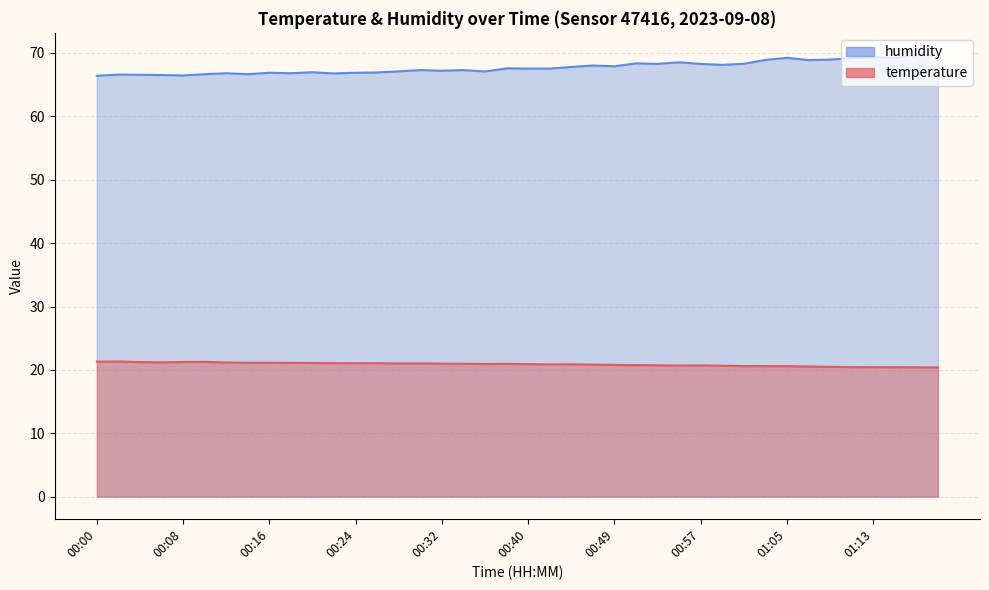

How many data points does each series have?

40